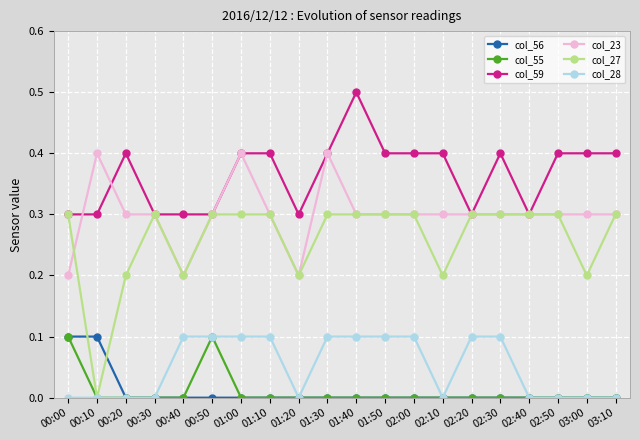

Which series has the largest total across all categories?

col_59